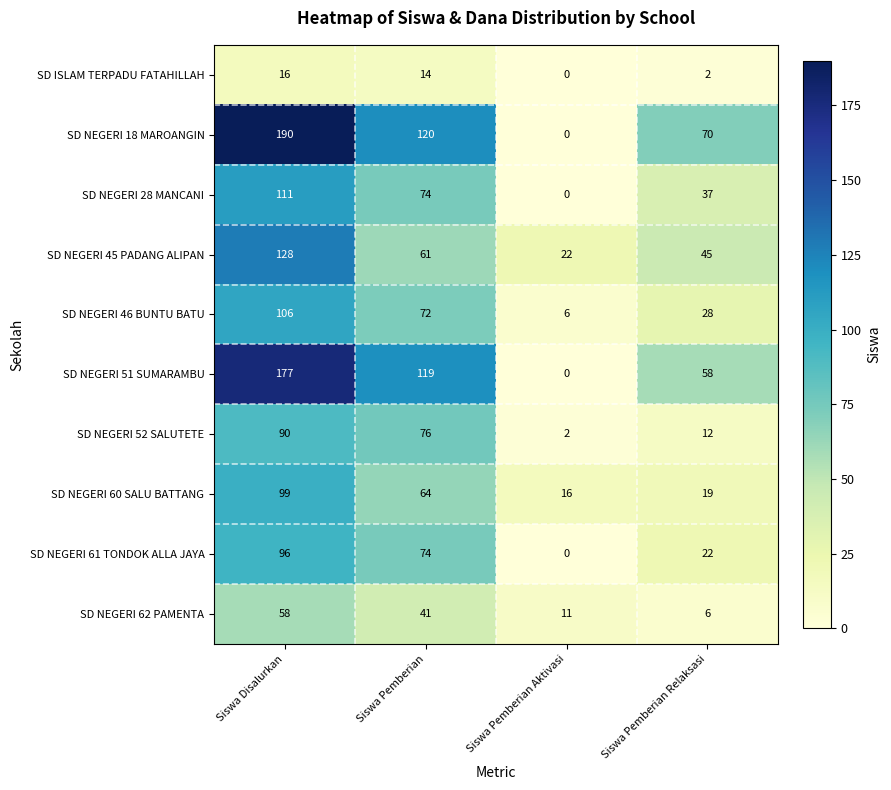

What is the difference between the highest and lowest values at Siswa Pemberian?

106